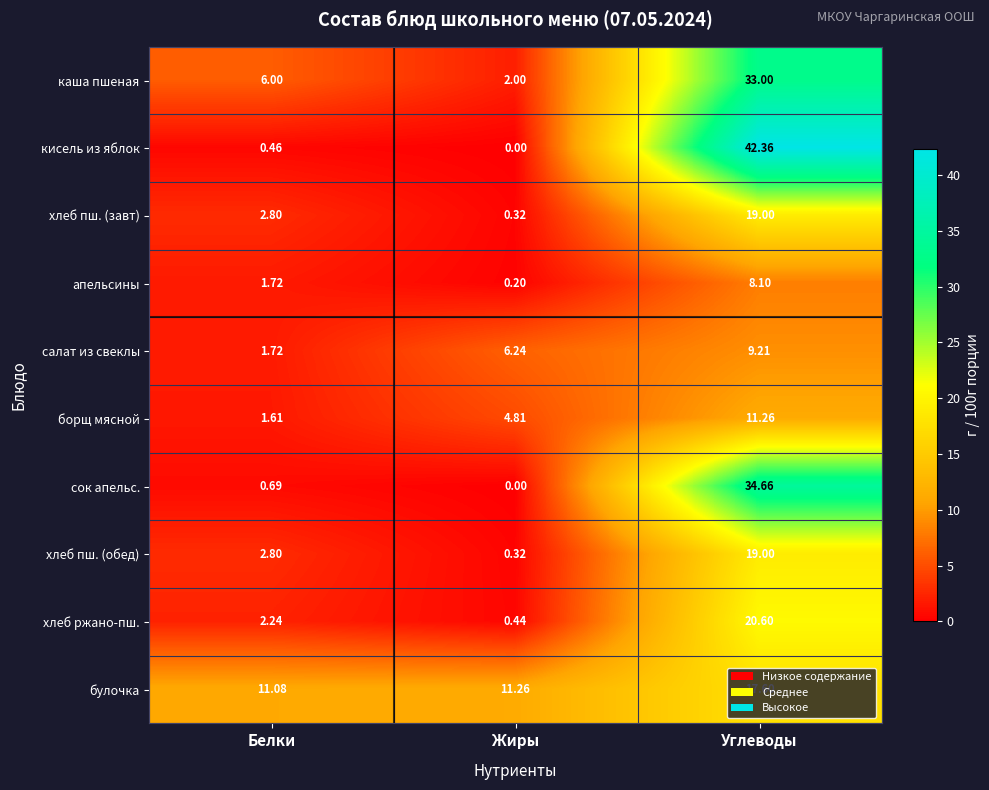

Which series changed the most between Белки and Жиры?

салат из свеклы